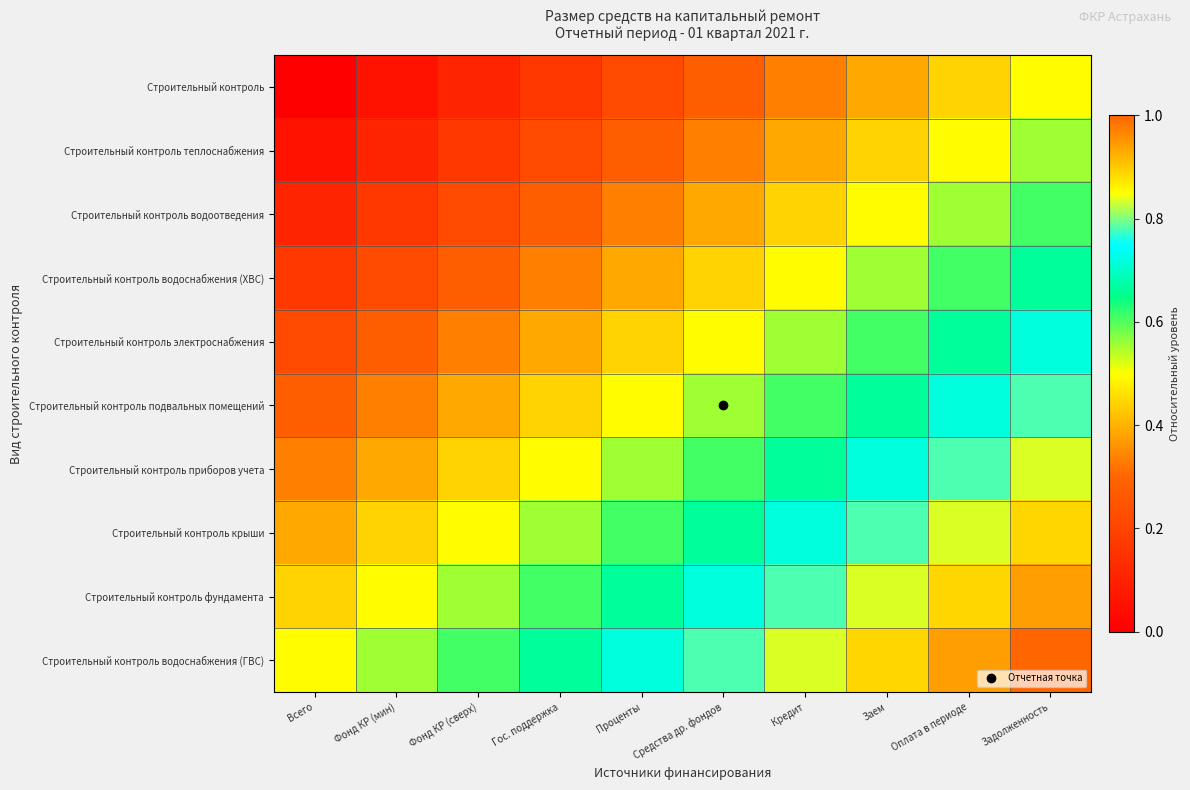

Reading left to right, list all the values displayed in this chart.

Строительный контроль: Всего=0.0	Фонд КР (мин)=0.1	Фонд КР (сверх)=0.1	Гос. поддержка=0.2	Проценты=0.2	Средства др. фондов=0.3	Кредит=0.3	Заем=0.4	Оплата в периоде=0.4	Задолженность=0.5
Строительный контроль теплоснабжения: Всего=0.1	Фонд КР (мин)=0.1	Фонд КР (сверх)=0.2	Гос. поддержка=0.2	Проценты=0.3	Средства др. фондов=0.3	Кредит=0.4	Заем=0.4	Оплата в периоде=0.5	Задолженность=0.6
Строительный контроль водоотведения: Всего=0.1	Фонд КР (мин)=0.2	Фонд КР (сверх)=0.2	Гос. поддержка=0.3	Проценты=0.3	Средства др. фондов=0.4	Кредит=0.4	Заем=0.5	Оплата в периоде=0.6	Задолженность=0.6
Строительный контроль водоснабжения (ХВС): Всего=0.2	Фонд КР (мин)=0.2	Фонд КР (сверх)=0.3	Гос. поддержка=0.3	Проценты=0.4	Средства др. фондов=0.4	Кредит=0.5	Заем=0.6	Оплата в периоде=0.6	Задолженность=0.7
Строительный контроль электроснабжения: Всего=0.2	Фонд КР (мин)=0.3	Фонд КР (сверх)=0.3	Гос. поддержка=0.4	Проценты=0.4	Средства др. фондов=0.5	Кредит=0.6	Заем=0.6	Оплата в периоде=0.7	Задолженность=0.7
Строительный контроль подвальных помещений: Всего=0.3	Фонд КР (мин)=0.3	Фонд КР (сверх)=0.4	Гос. поддержка=0.4	Проценты=0.5	Средства др. фондов=0.6	Кредит=0.6	Заем=0.7	Оплата в периоде=0.7	Задолженность=0.8
Строительный контроль приборов учета: Всего=0.3	Фонд КР (мин)=0.4	Фонд КР (сверх)=0.4	Гос. поддержка=0.5	Проценты=0.6	Средства др. фондов=0.6	Кредит=0.7	Заем=0.7	Оплата в периоде=0.8	Задолженность=0.8
Строительный контроль крыши: Всего=0.4	Фонд КР (мин)=0.4	Фонд КР (сверх)=0.5	Гос. поддержка=0.6	Проценты=0.6	Средства др. фондов=0.7	Кредит=0.7	Заем=0.8	Оплата в периоде=0.8	Задолженность=0.9
Строительный контроль фундамента: Всего=0.4	Фонд КР (мин)=0.5	Фонд КР (сверх)=0.6	Гос. поддержка=0.6	Проценты=0.7	Средства др. фондов=0.7	Кредит=0.8	Заем=0.8	Оплата в периоде=0.9	Задолженность=0.9
Строительный контроль водоснабжения (ГВС): Всего=0.5	Фонд КР (мин)=0.6	Фонд КР (сверх)=0.6	Гос. поддержка=0.7	Проценты=0.7	Средства др. фондов=0.8	Кредит=0.8	Заем=0.9	Оплата в периоде=0.9	Задолженность=1.0